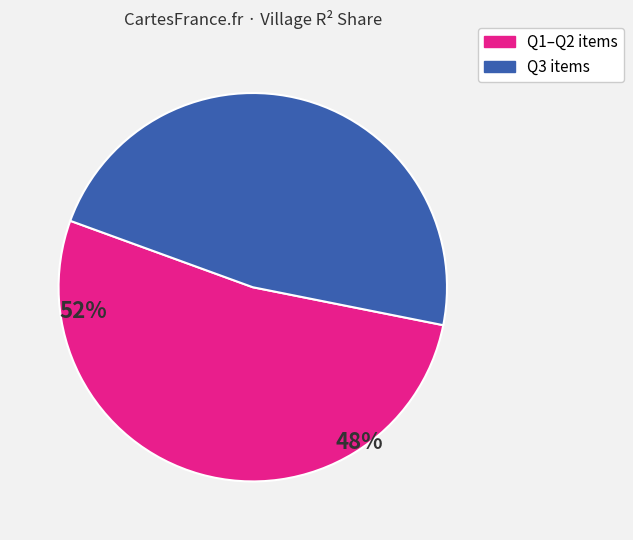

Is there any slice that represents more than half of the pie?

Yes